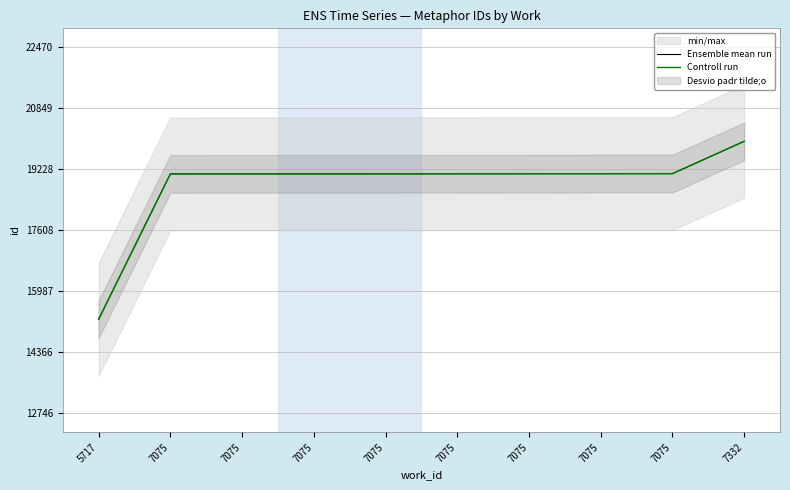

What is the difference between the maximum and second lowest values in the Ensemble mean run series?

865